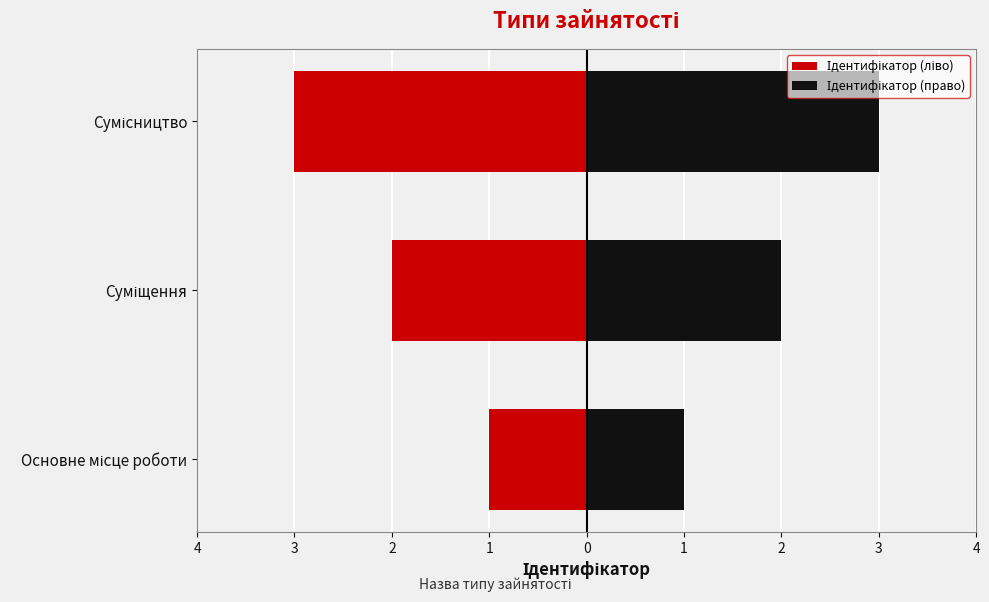

Where is the data nearest to the value 2?

Суміщення